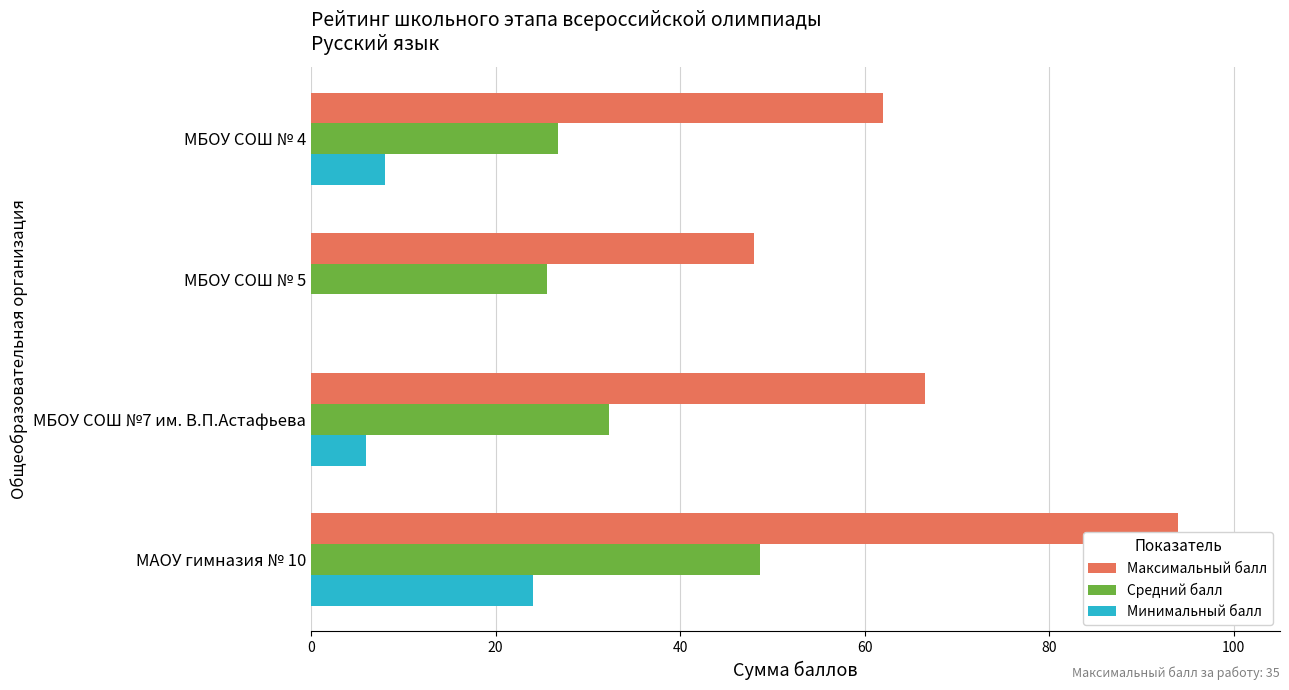

What is the approximate value of Минимальный балл at МБОУ СОШ № 4?

8.0